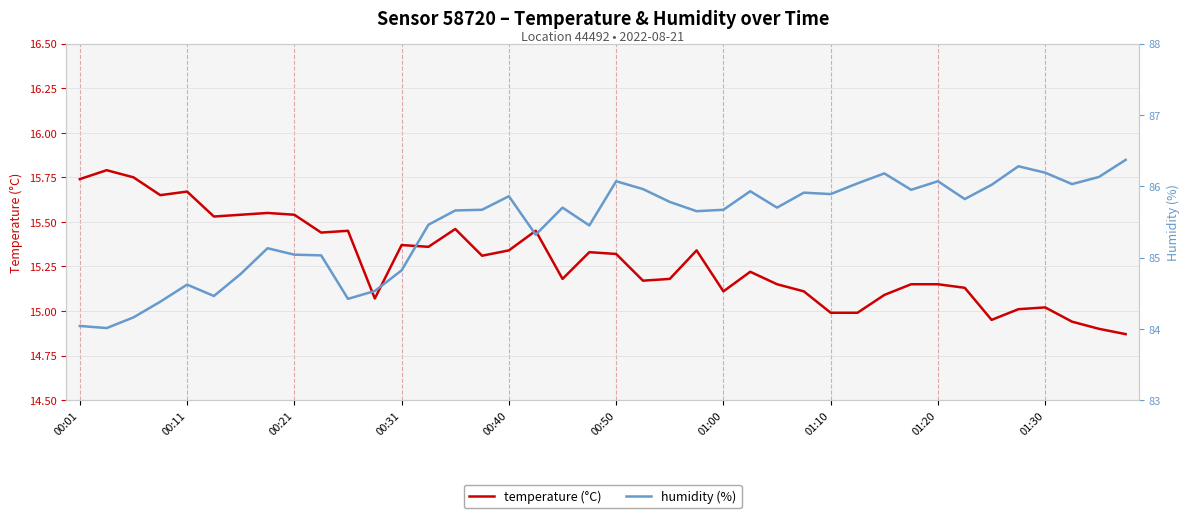

True or false: temperature (°C) has a value of 15.7 at 00:01.

True